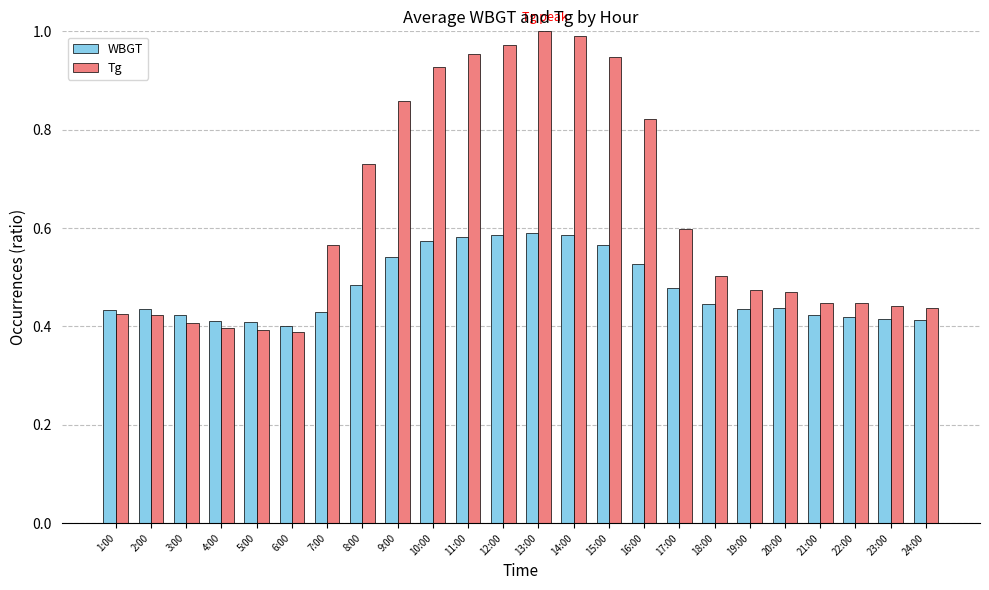

What is the difference between the highest and lowest values at 18:00?

0.1